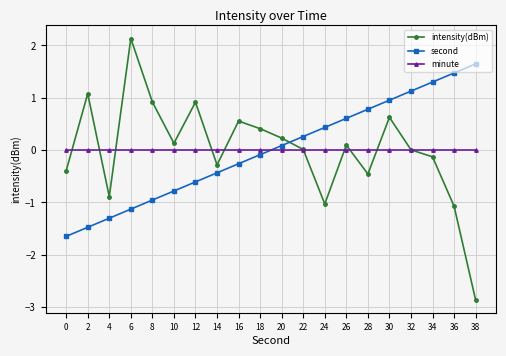

How many values in the second series exceed 0?

10